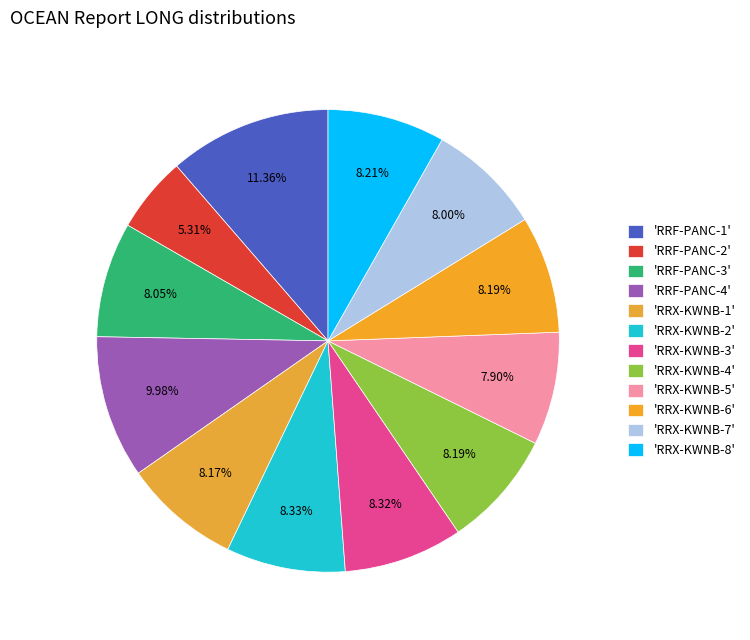

How many segments does this pie chart have?

12